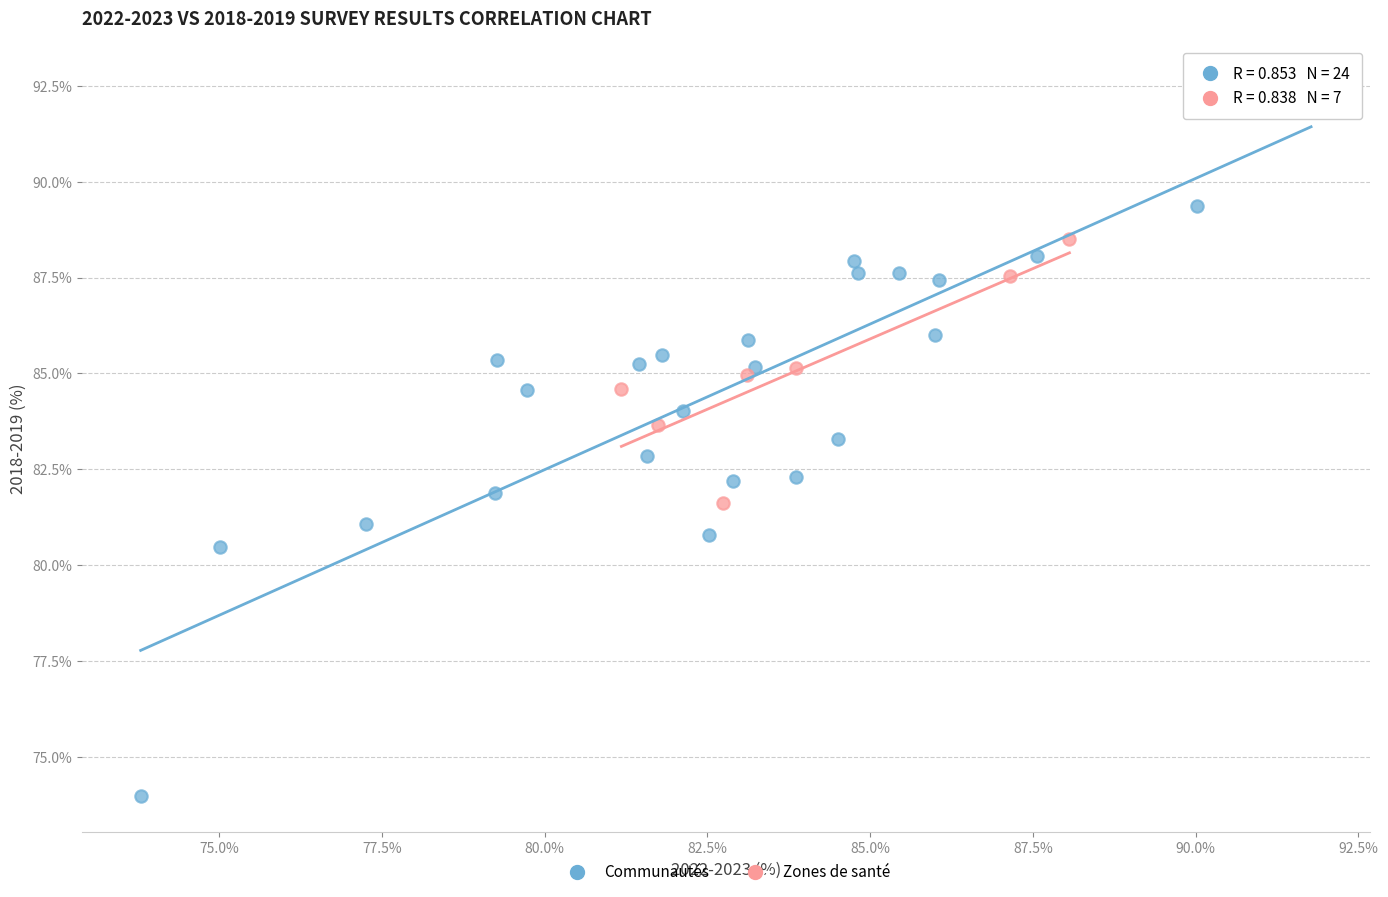

Which series has the largest Y range (max minus min)?

Communautés